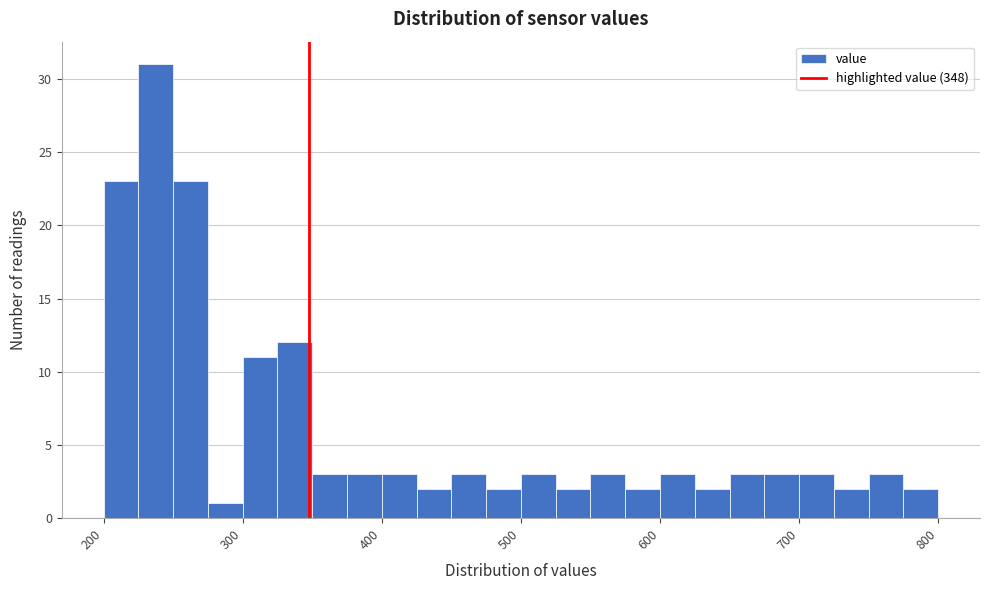

Around what value on the x-axis is the tallest bar? Give the approximate position of its centre, as read against the axis.

240